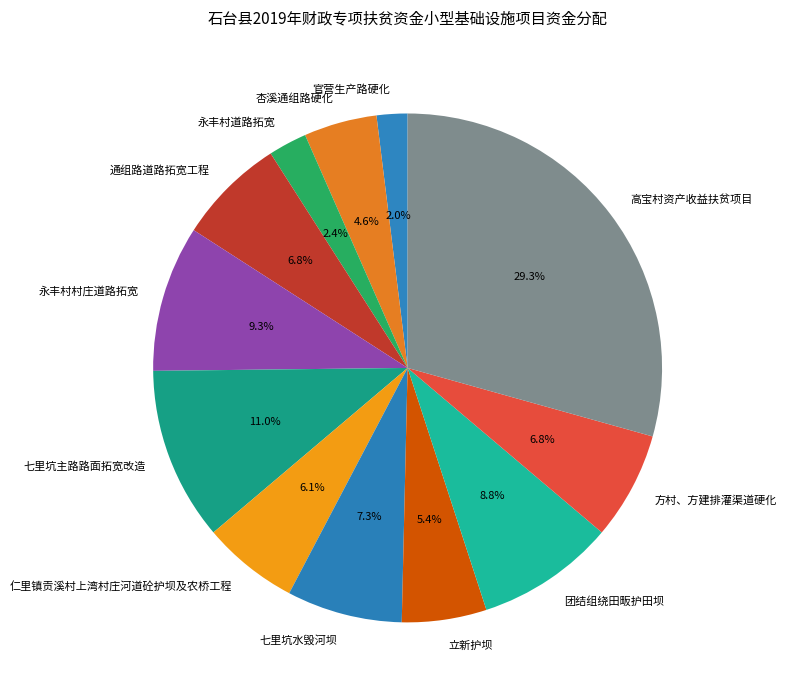

Does 七里坑水毁河坝 represent more than half of the total?

No